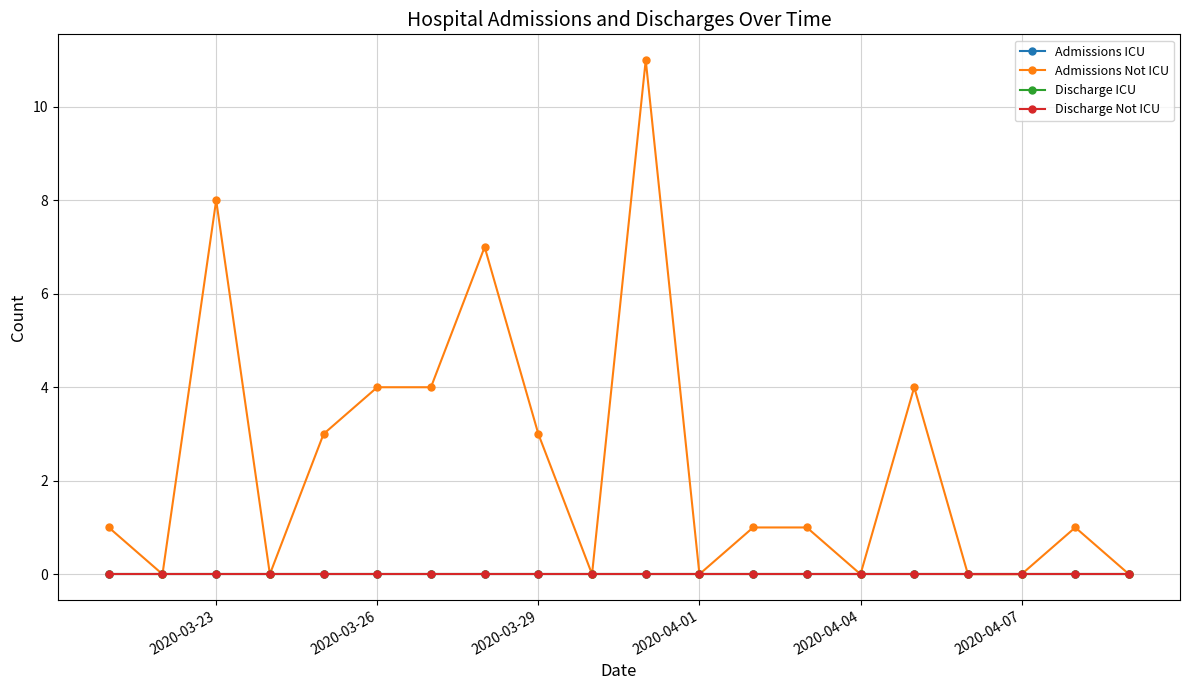

True or false: Discharge Not ICU has more than 0 interior local peaks.

False